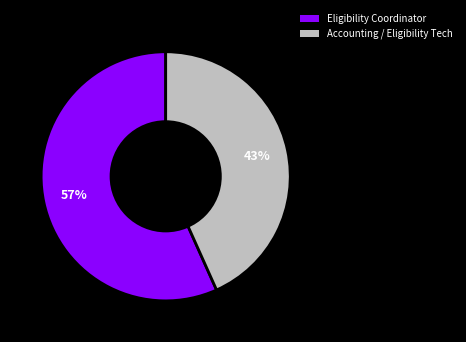

To the nearest percent, what percentage of the pie is Accounting / Eligibility Tech?

43%